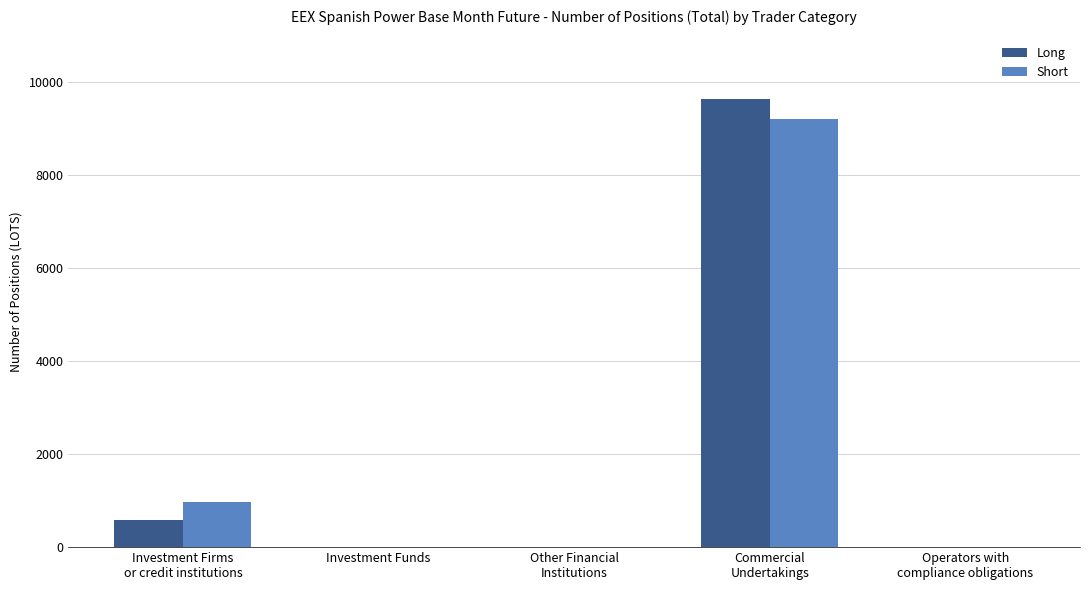

Count the number of categories in the chart.

5